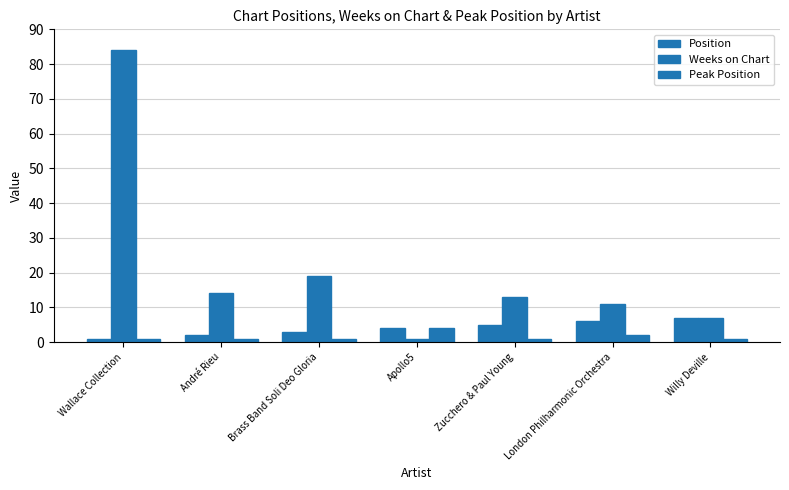

Is it true that Weeks on Chart equals 3 at London Philharmonic Orchestra?

False